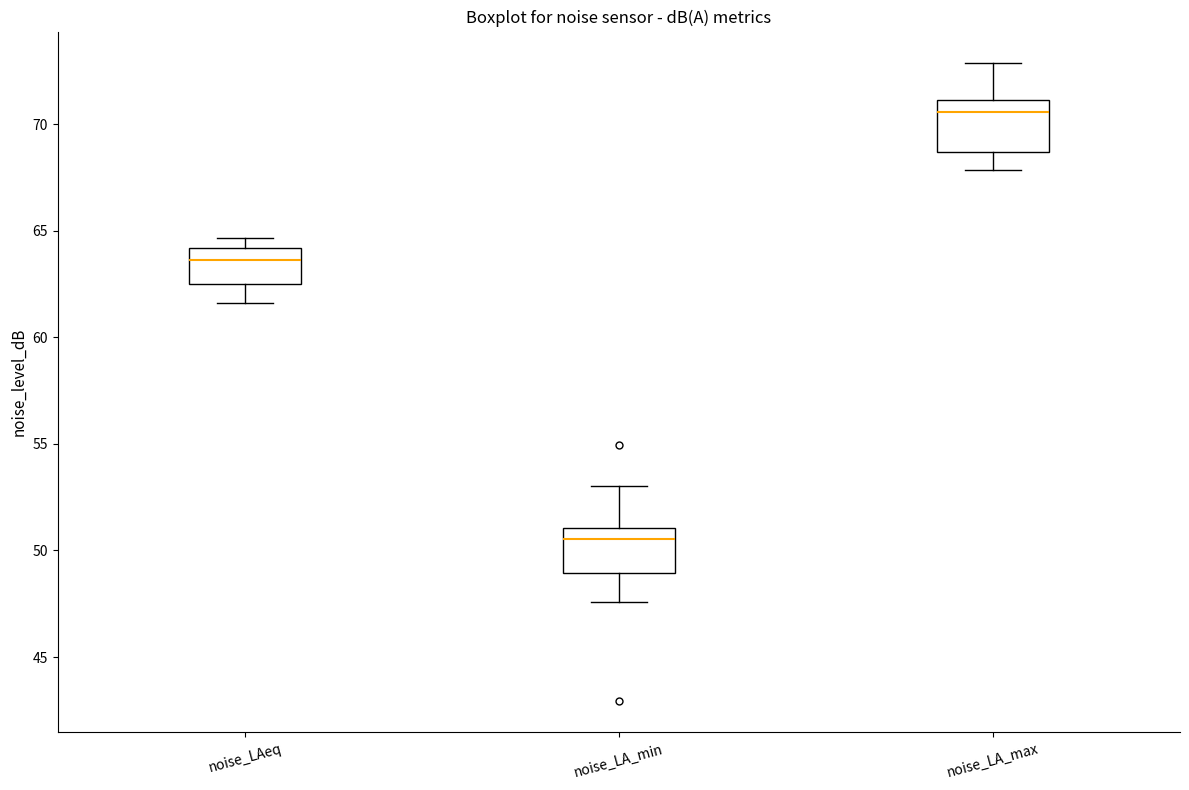

Reading left to right, transcribe this box plot: for each box, give where its median line is, the range the box spans, and where its two whiskers end, as read against the y-axis. The values are not printed on the chart, so give them approximately, as read against the axis.

noise_LAeq: median 63.5, box 62.5 to 64.0, whiskers 61.5 to 64.5
noise_LA_min: median 50.5, box 49.0 to 51.0, whiskers 47.5 to 53.0
noise_LA_max: median 70.5, box 68.5 to 71.0, whiskers 68.0 to 73.0